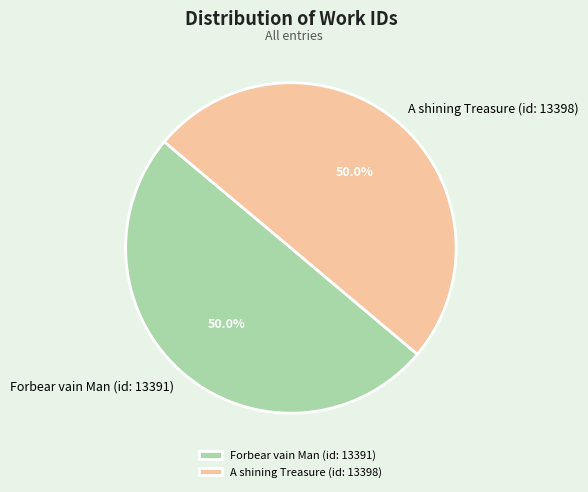

What portion of the pie excludes A shining Treasure (id: 13398)?

50.0%